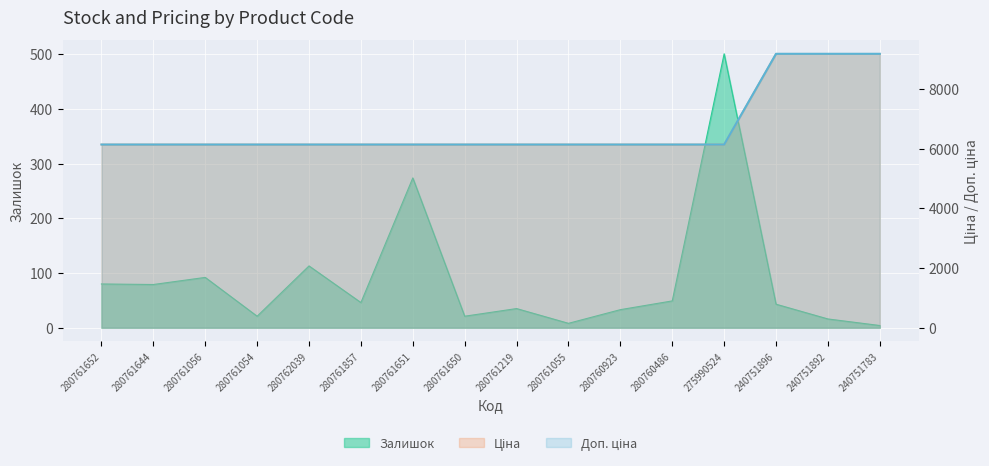

At how many categories does at least one series exceed 6971?

3